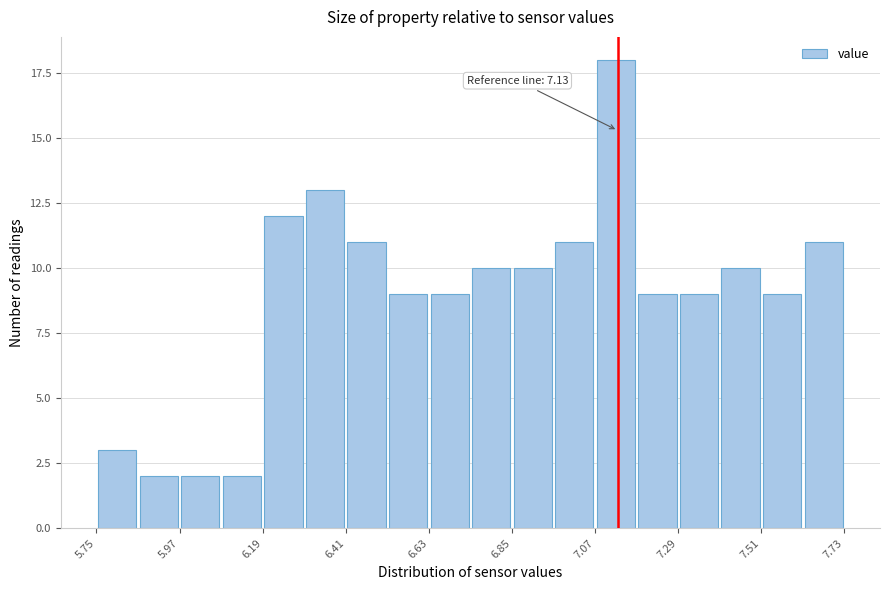

Around what value on the x-axis is the tallest bar? Give the approximate position of its centre, as read against the axis.

7.15